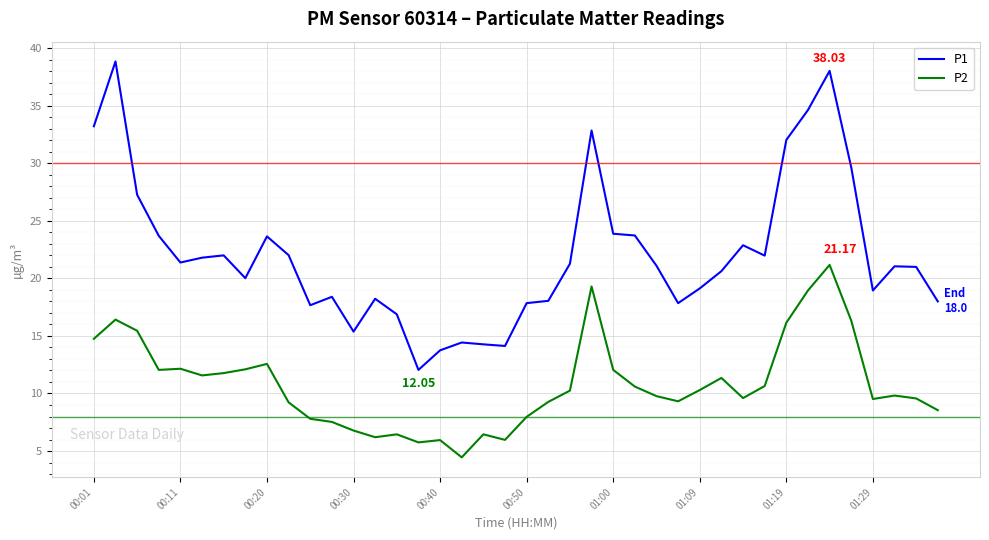

True or false: P1 has more than 1 points higher than both neighbors.

True